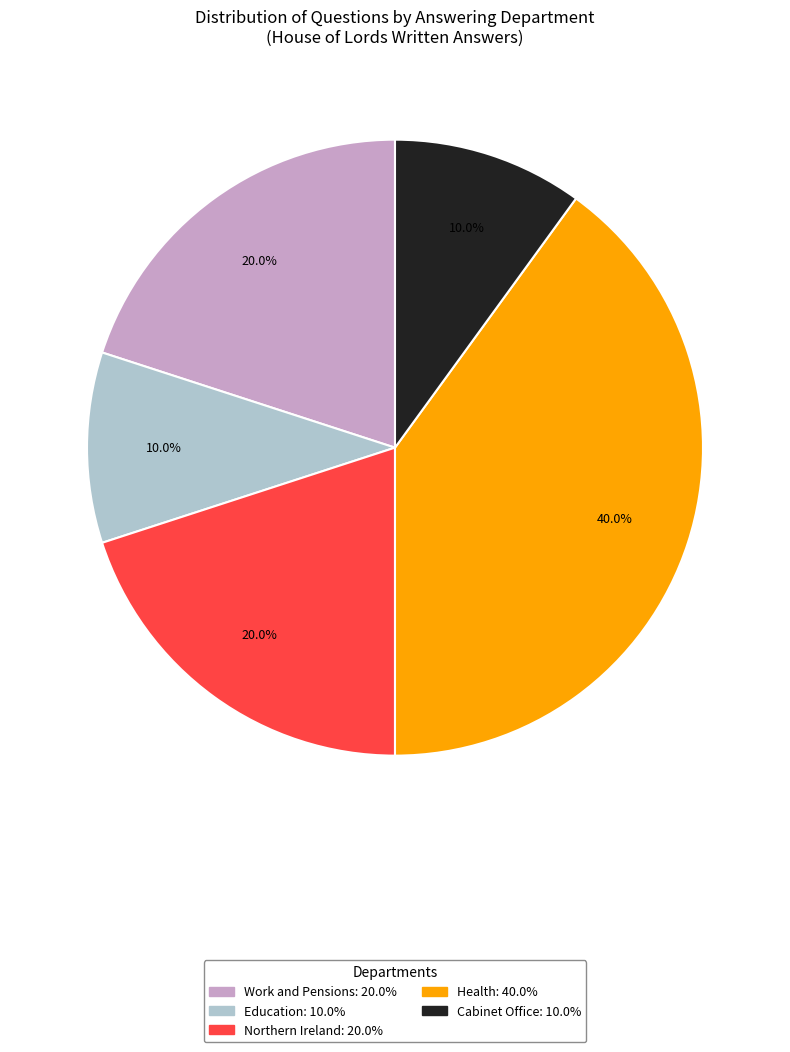

What is the largest slice in the pie chart?

Health